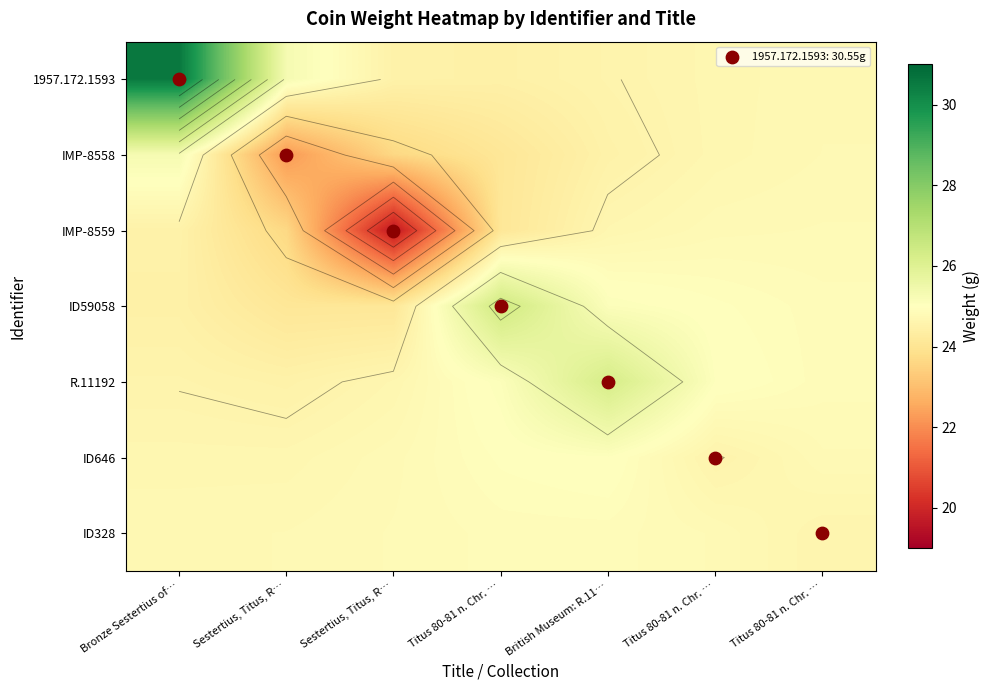

What value does the ID646 series have at Sestertius, Titus, R…?

24.7